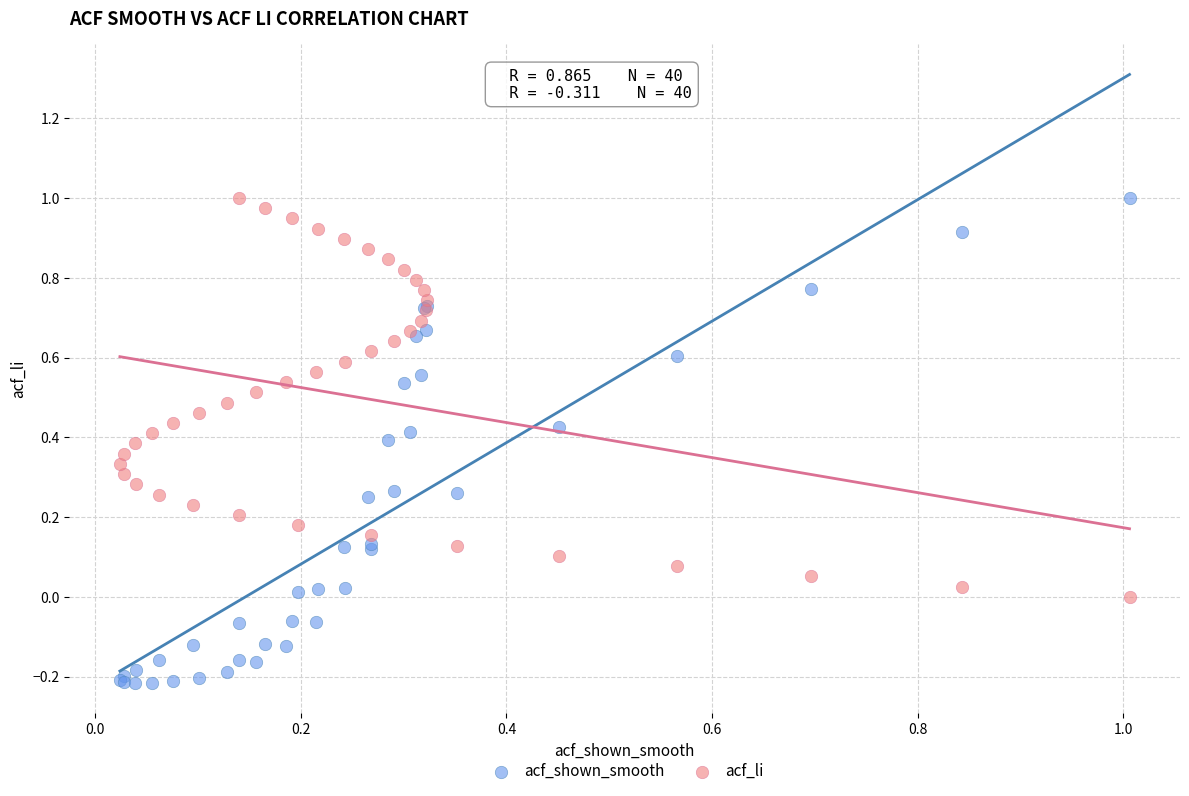

Which series reaches the minimum Y coordinate?

acf_shown_smooth